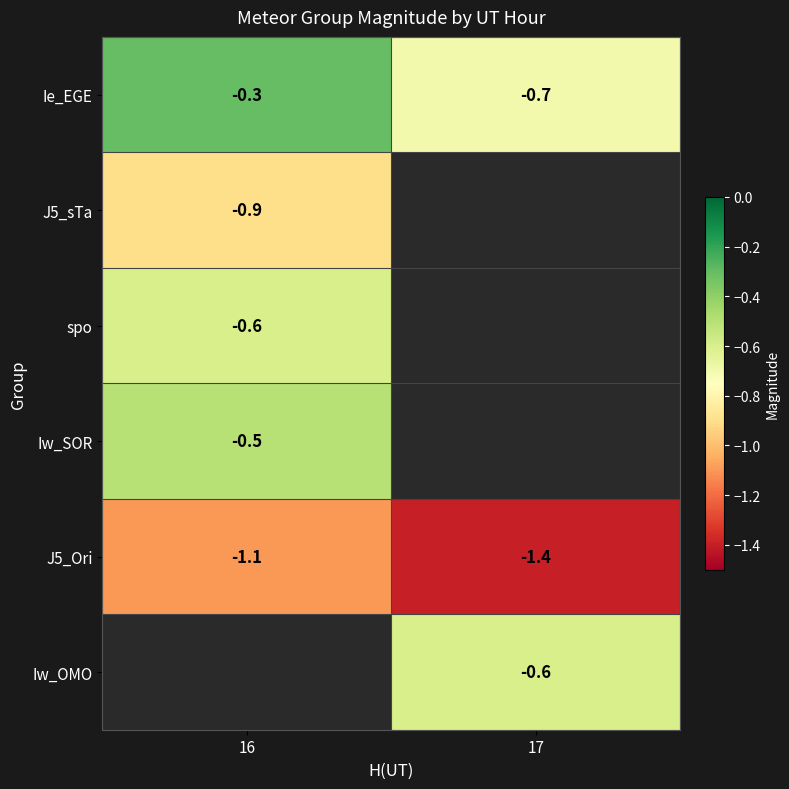

How many categories are shown in the chart?

2